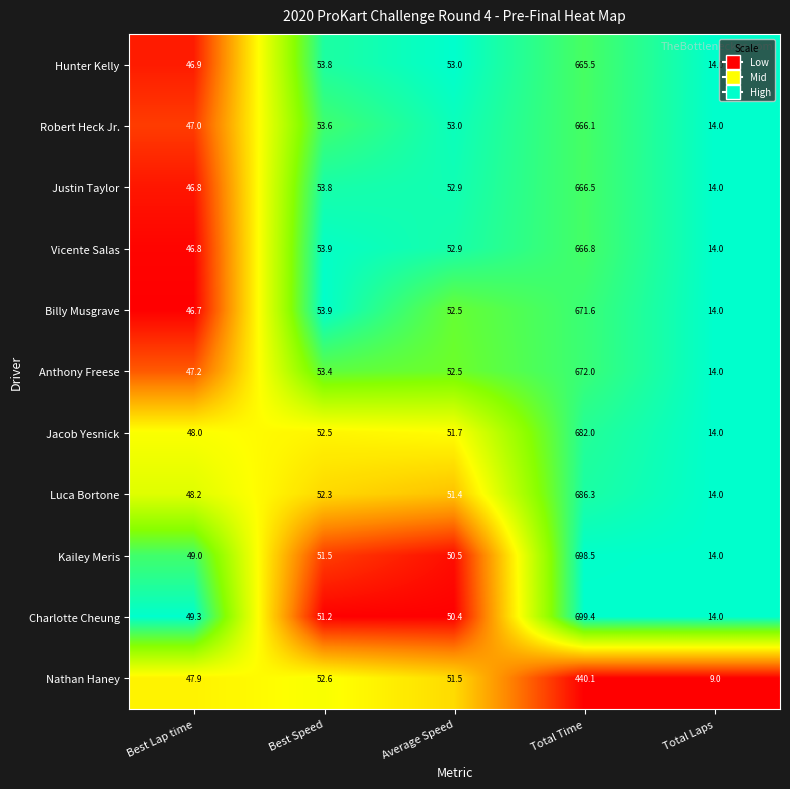

Which category has the lowest value across all series?

Total Laps